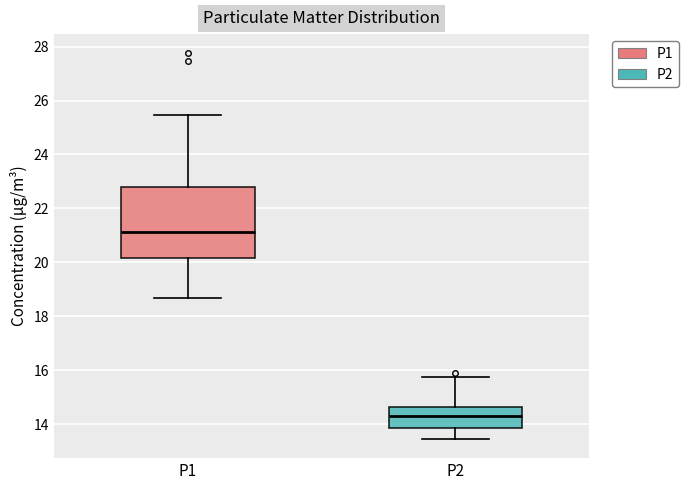

Which box's median line is the highest?

P1